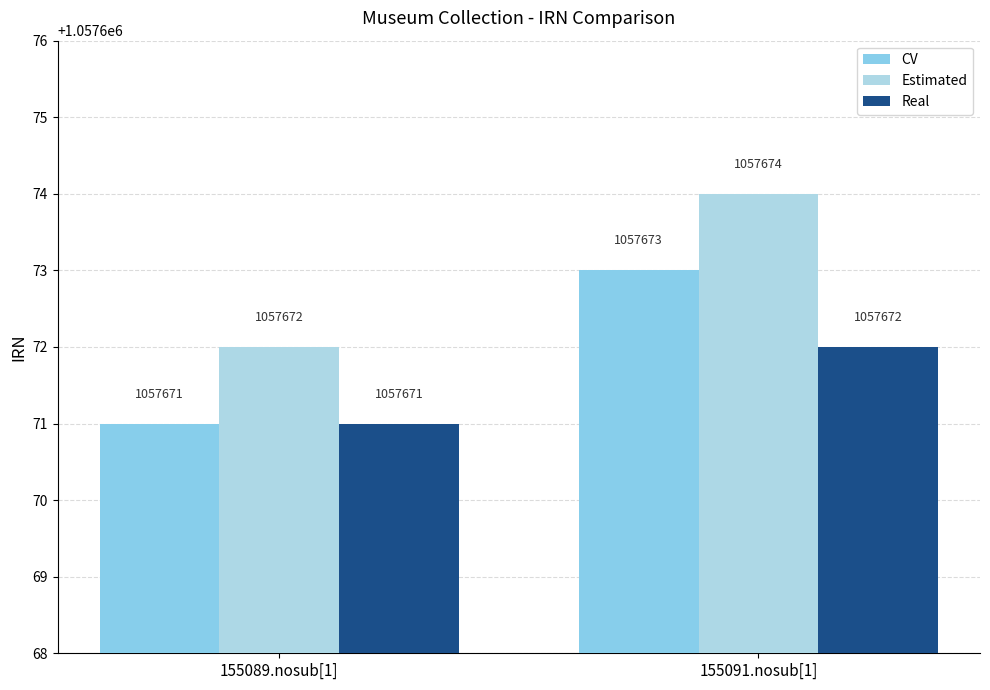

What is the spread (max minus min) of values at 155089.nosub[1]?

1